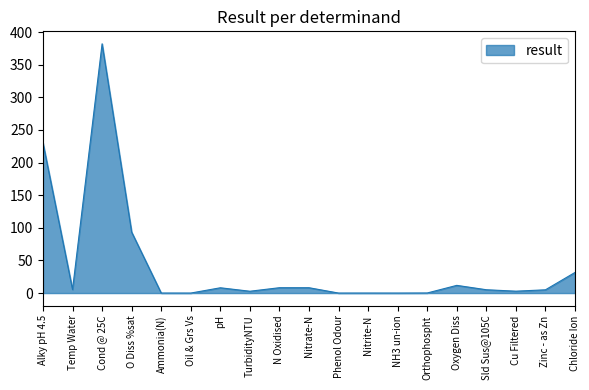

Approximately how many times larger is the value at Nitrate-N compared to Sld Sus@105C?

1.6